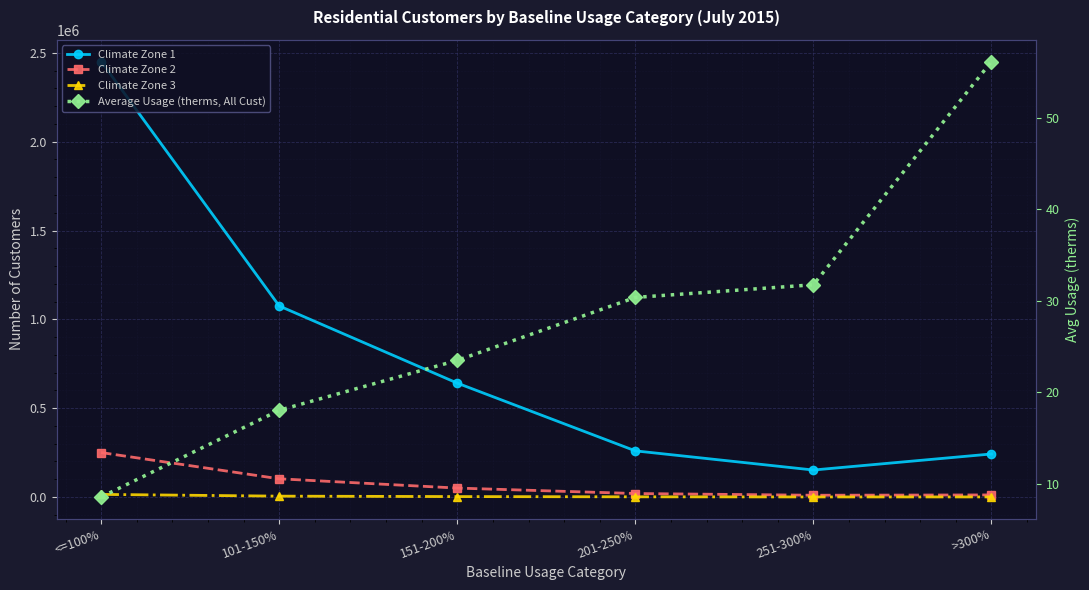

What is the sum of the Climate Zone 1 values at 251-300% and >300%?

394336.0